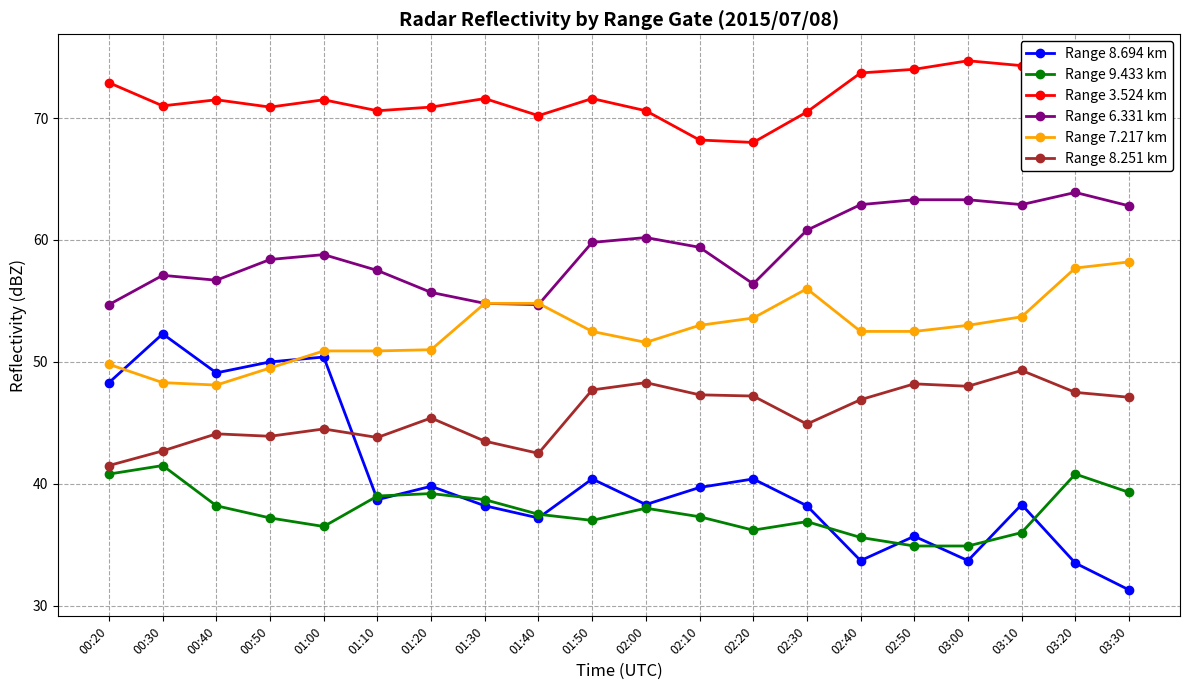

Is the value of Range 3.524 km at 01:20 greater than the value of Range 8.694 km at 01:20?

Yes